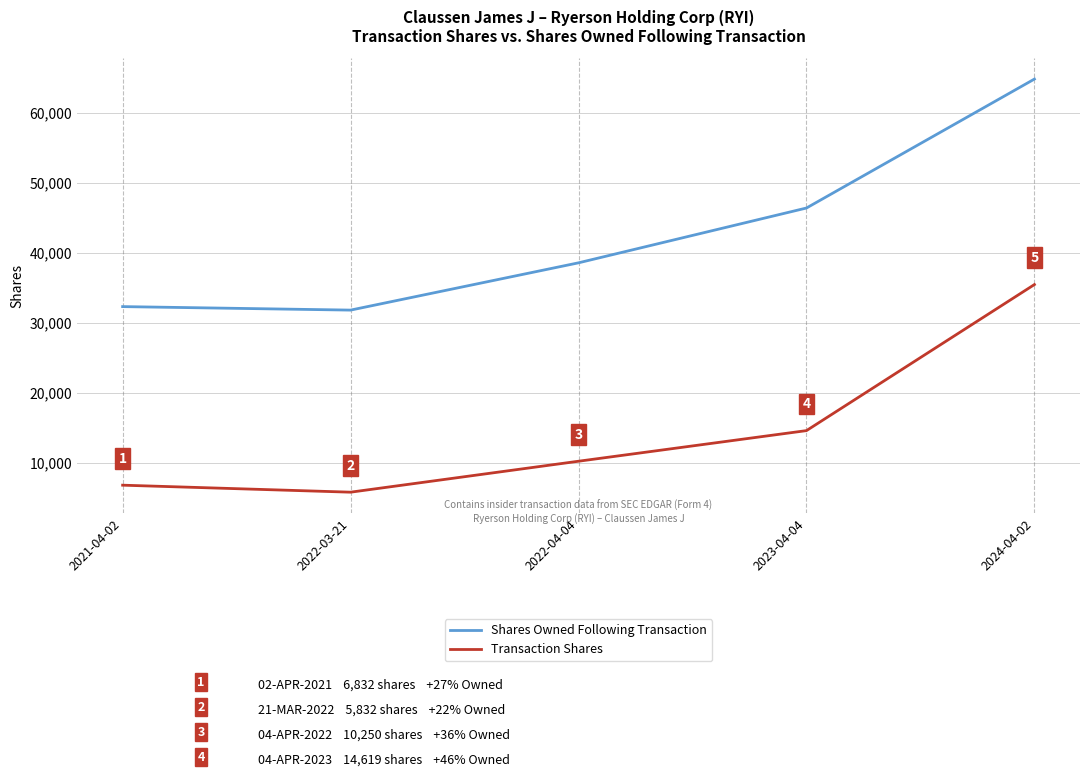

True or false: Shares Owned Following Transaction and Transaction Shares cross at least once.

False